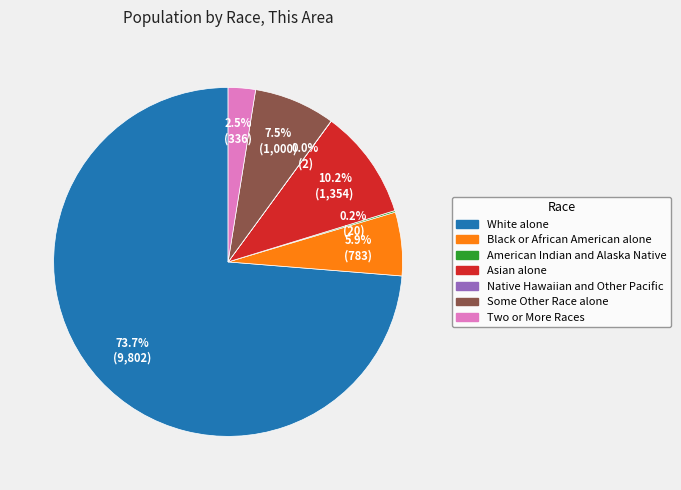

Which slice is the largest?

White alone